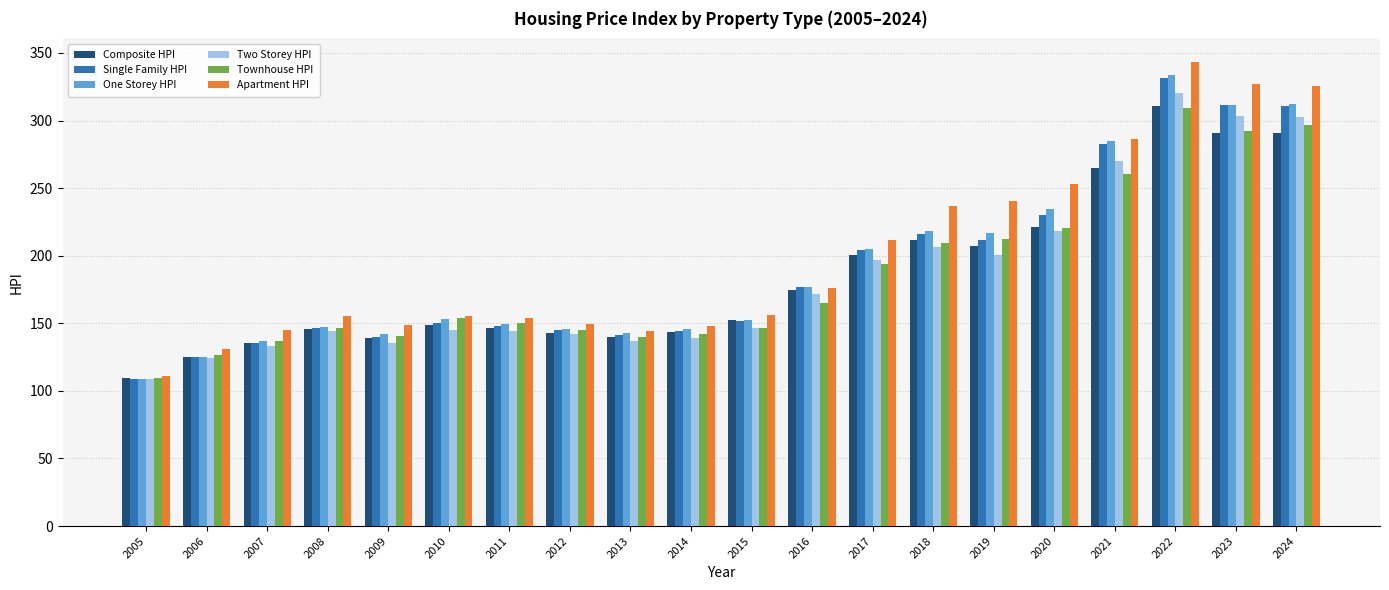

What are all the series names shown in the legend?

Composite HPI, Single Family HPI, One Storey HPI, Two Storey HPI, Townhouse HPI, Apartment HPI